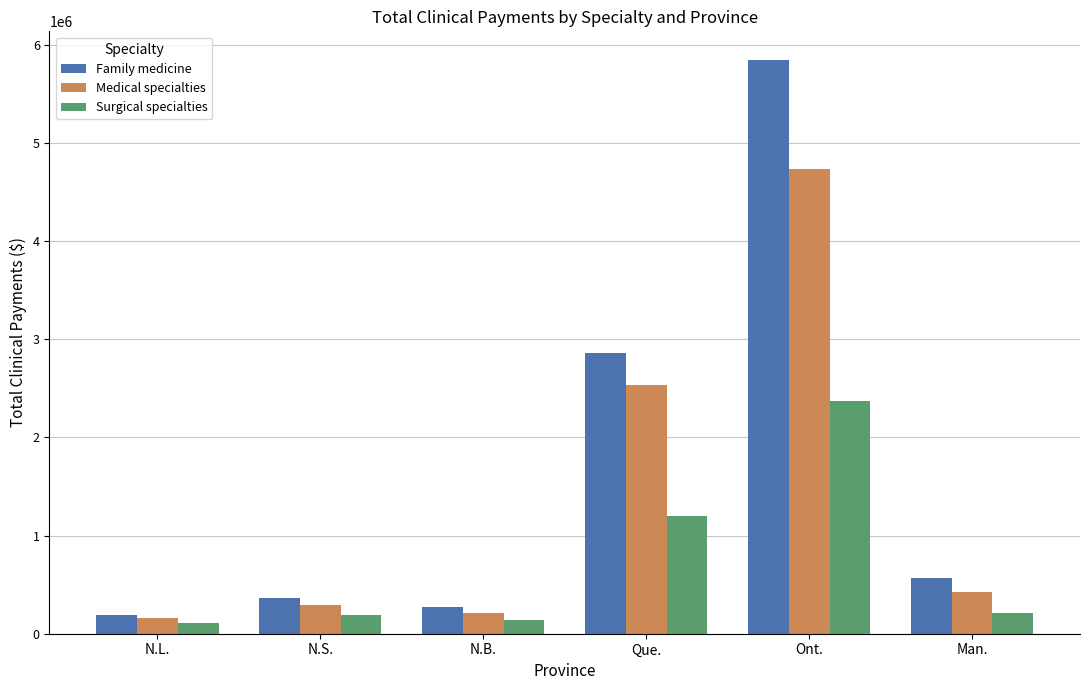

List the series in order of their peak value, lowest first.

Surgical specialties, Medical specialties, Family medicine